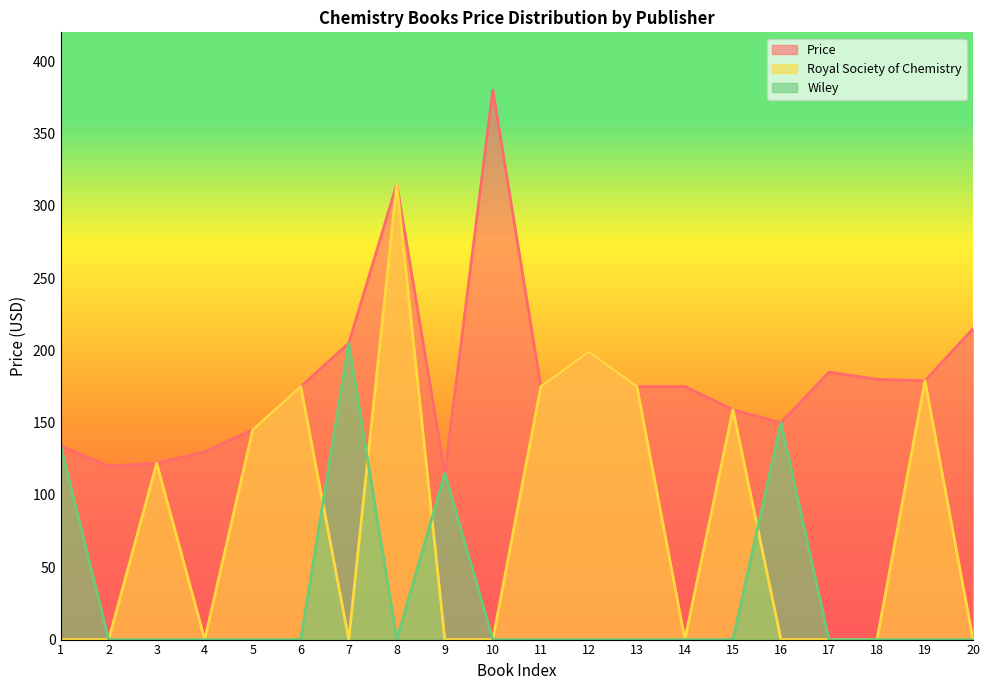

What is the maximum value for Price?

380.0